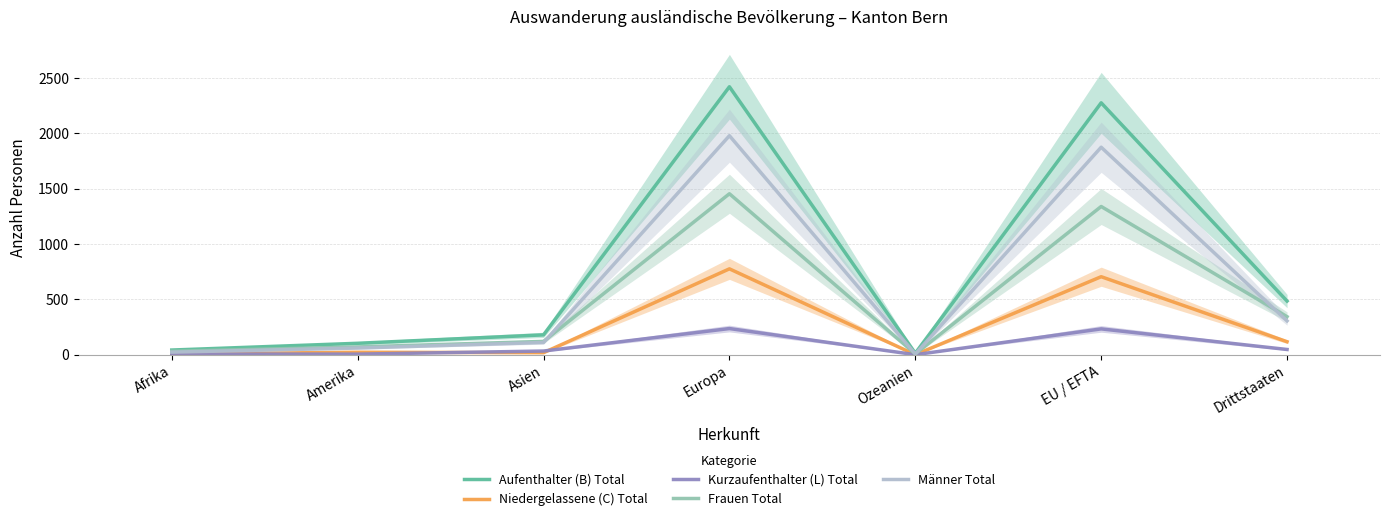

Which series has the widest spread of values?

Aufenthalter (B) Total